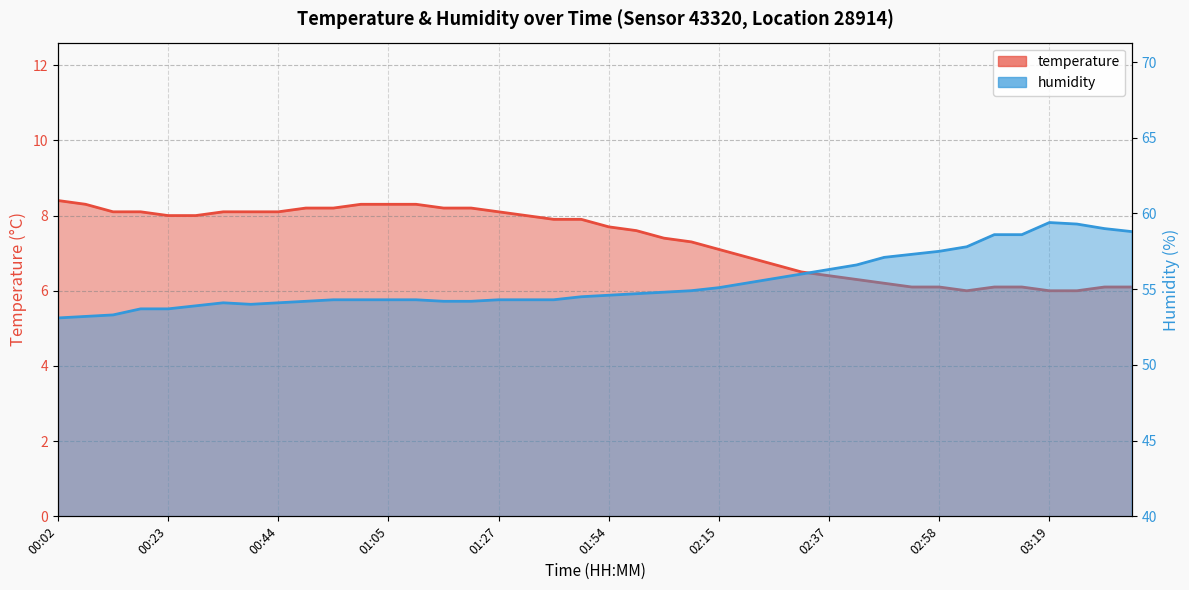

True or false: temperature and humidity cross at least once.

False